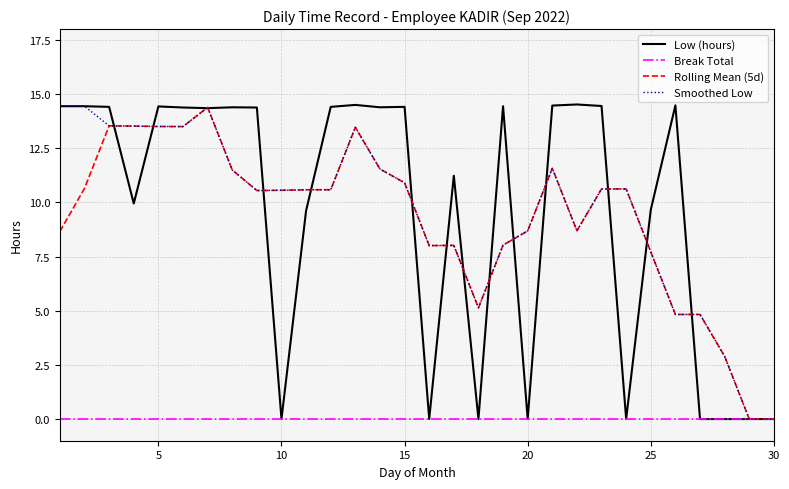

What is the maximum value for Low (hours)?

14.5